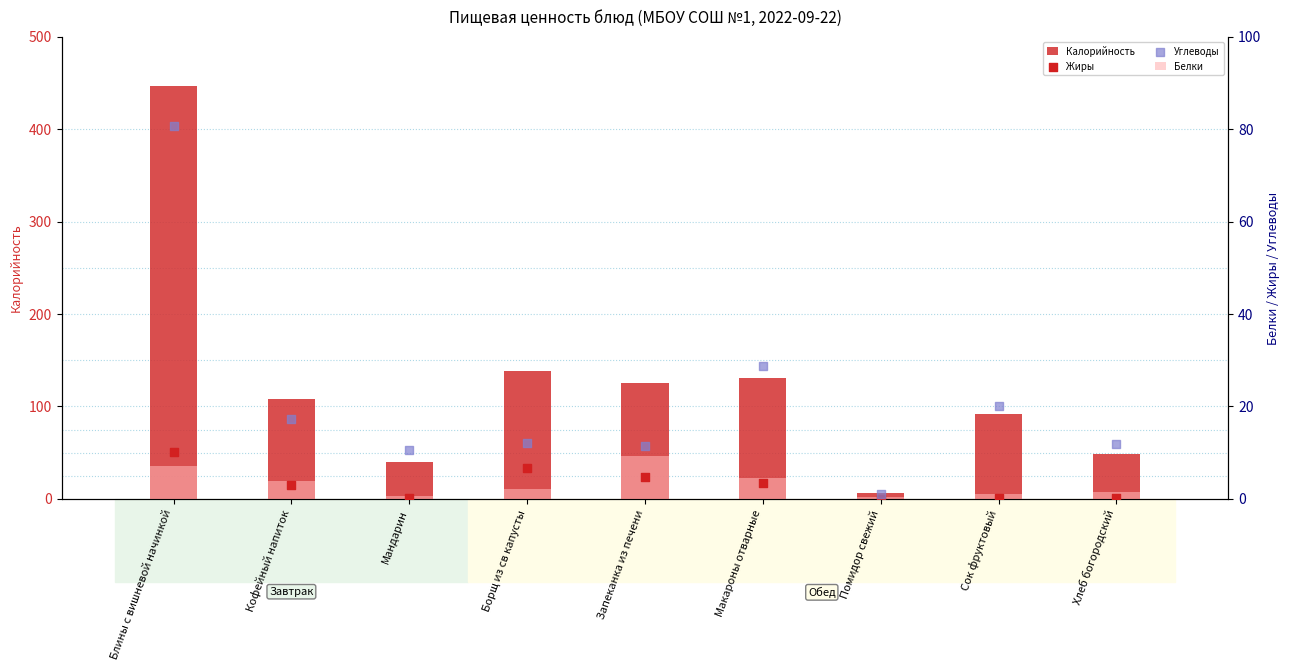

Is the value of Жиры at Блины с вишневой начинкой greater than the value of Углеводы at Хлеб богородский?

No